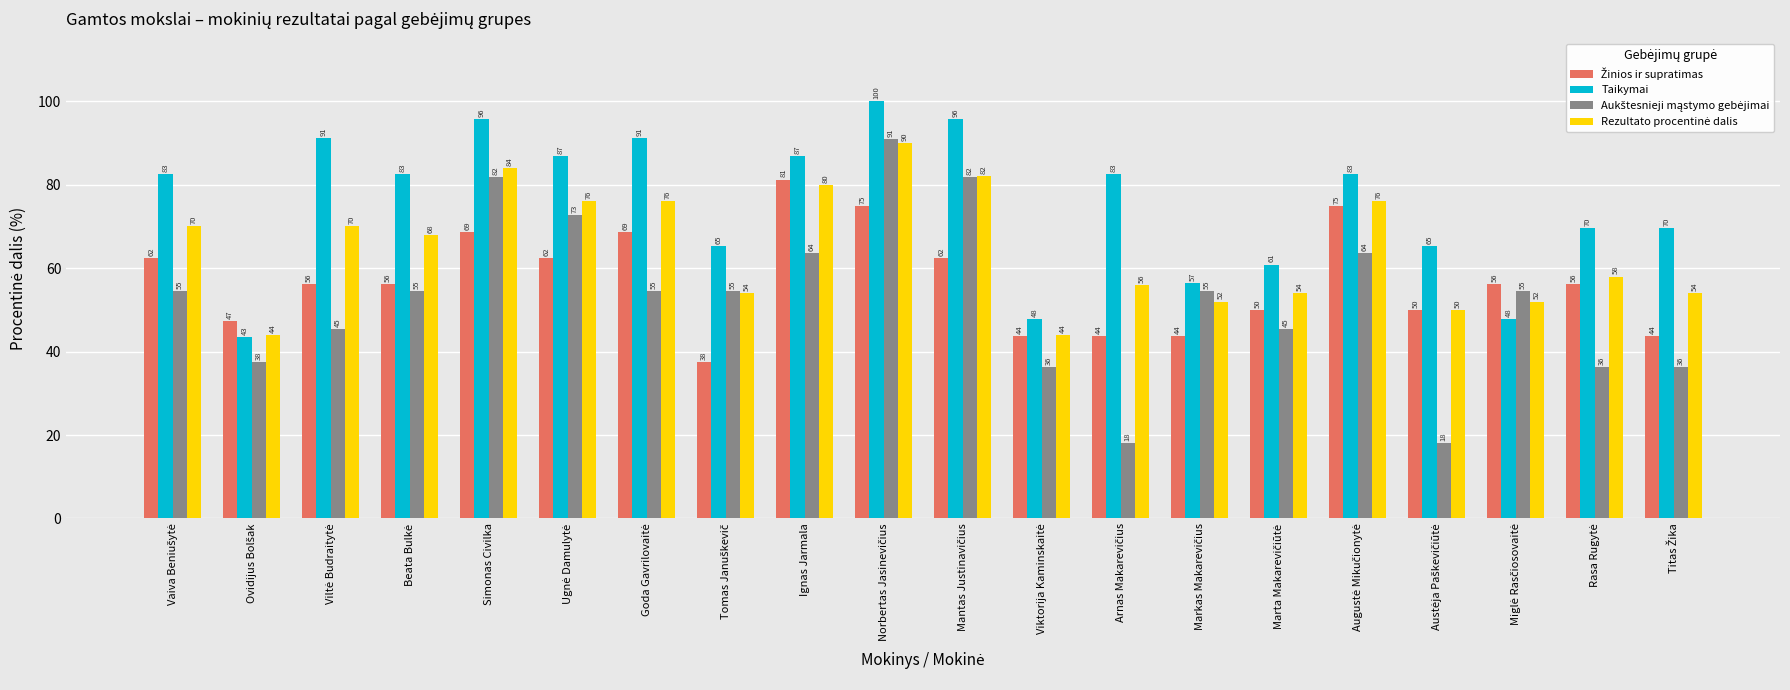

Read the Taikymai value at Ignas Jarmala.

87.0